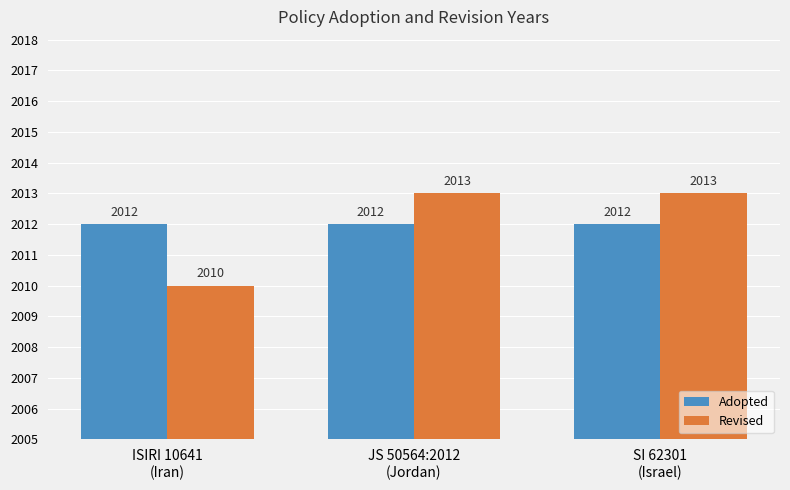

At how many categories does at least one series exceed 2010?

3